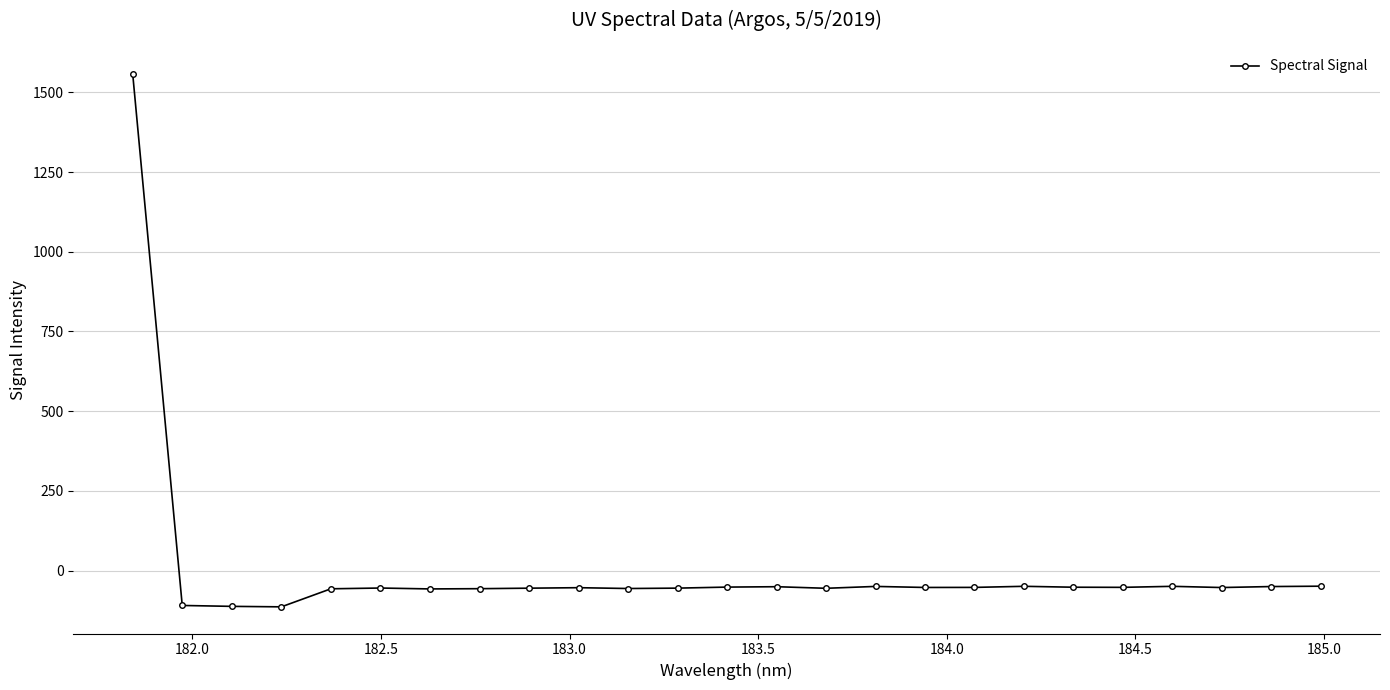

What is the difference between the maximum and minimum values?

1672.4